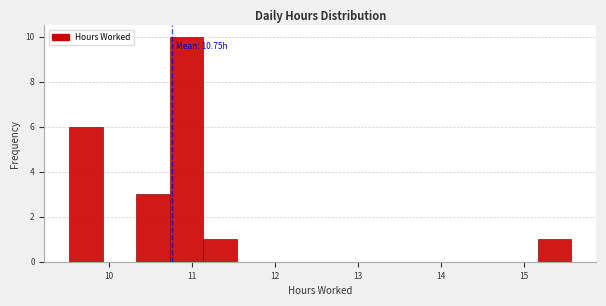

Over which range of the x-axis is the bar tallest?

10.7 to 11.1